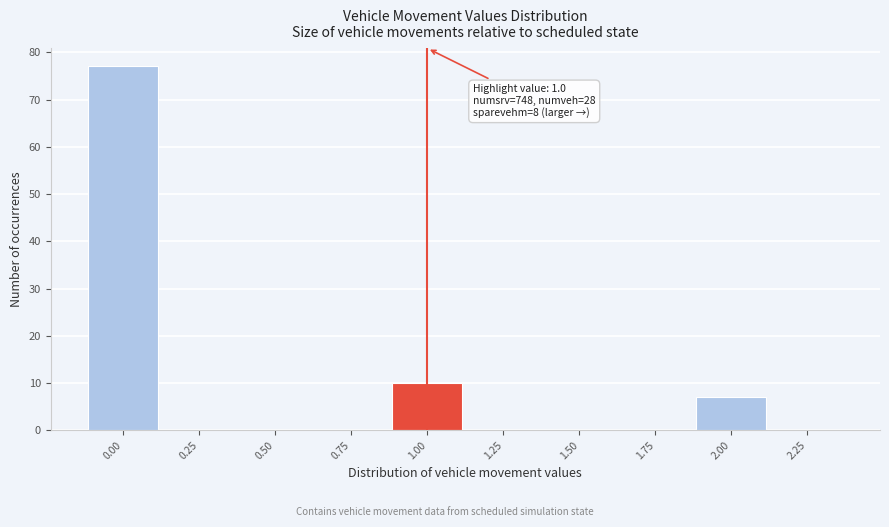

Which range on the x-axis has the tallest bar?

-0.125 to 0.125